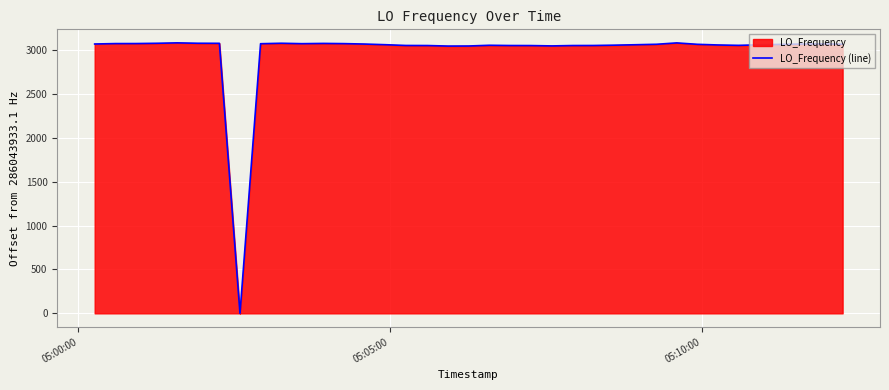

What is the maximum value shown in the chart?

3079.3